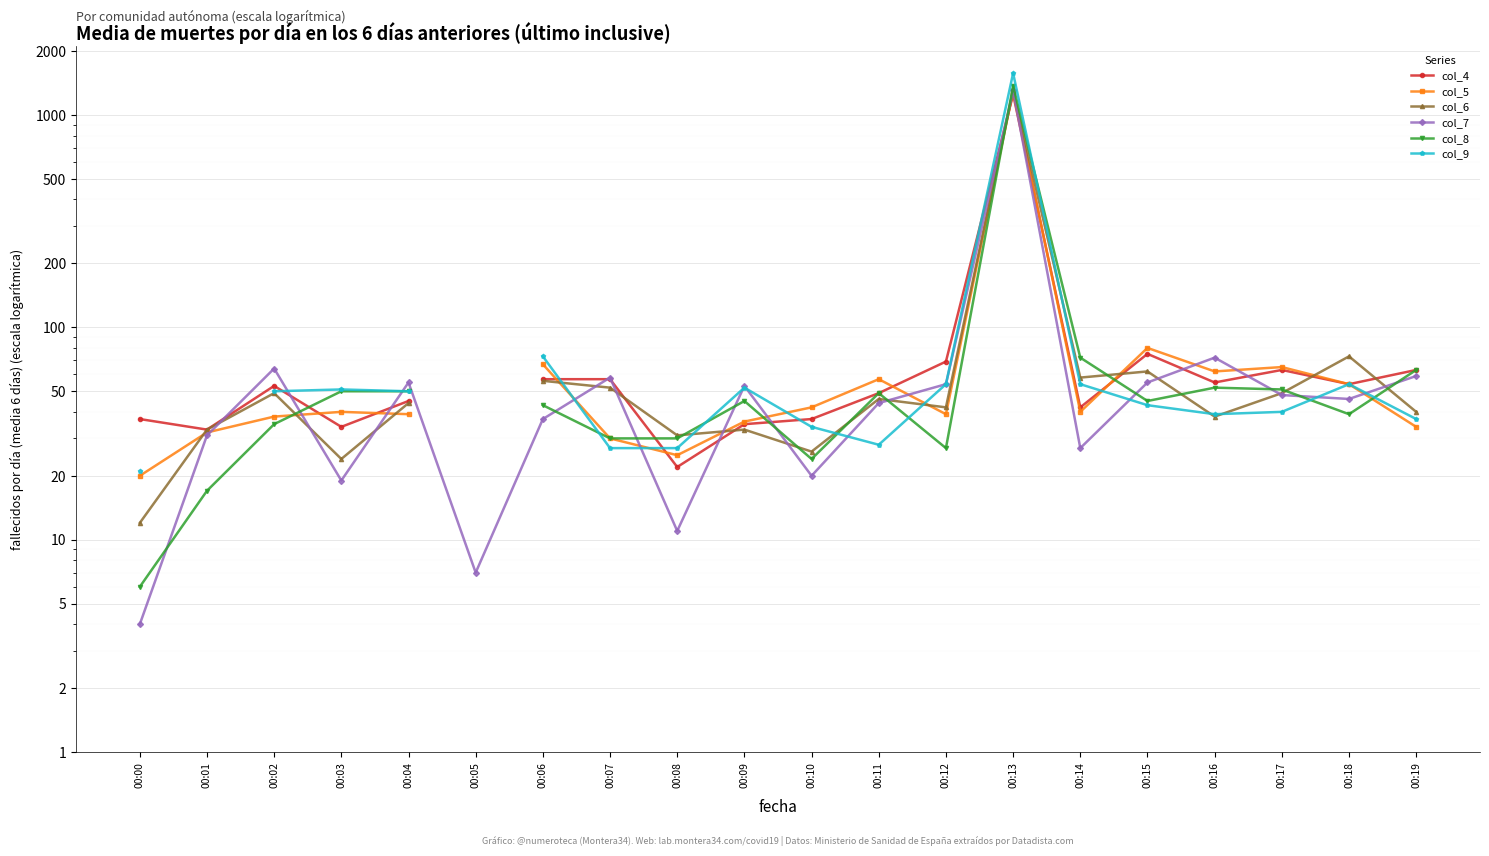

What are all the series names shown in the legend?

col_4, col_5, col_6, col_7, col_8, col_9